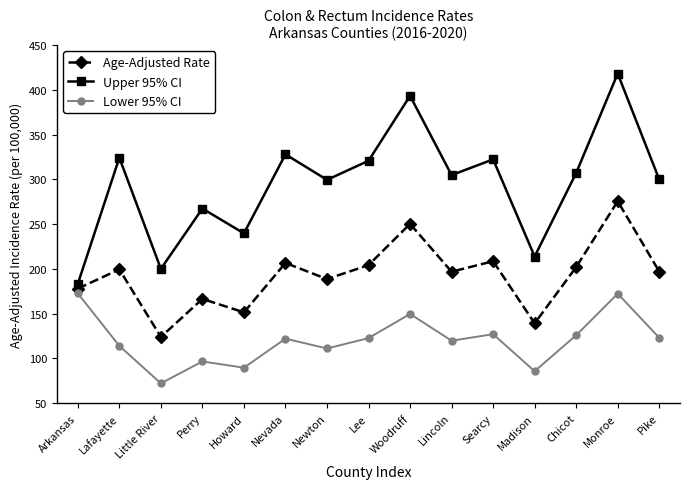

At which category does Age-Adjusted Rate reach its first local peak?

Lafayette